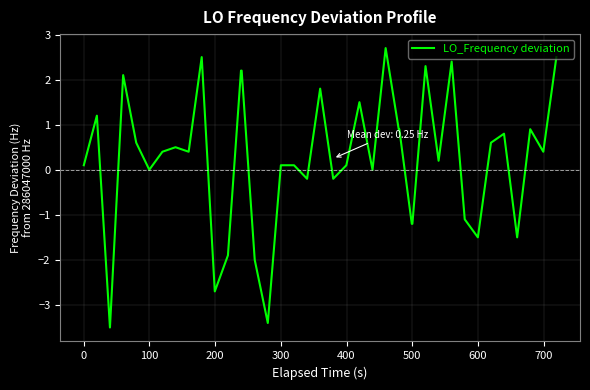

What is the smallest value displayed?

-3.5